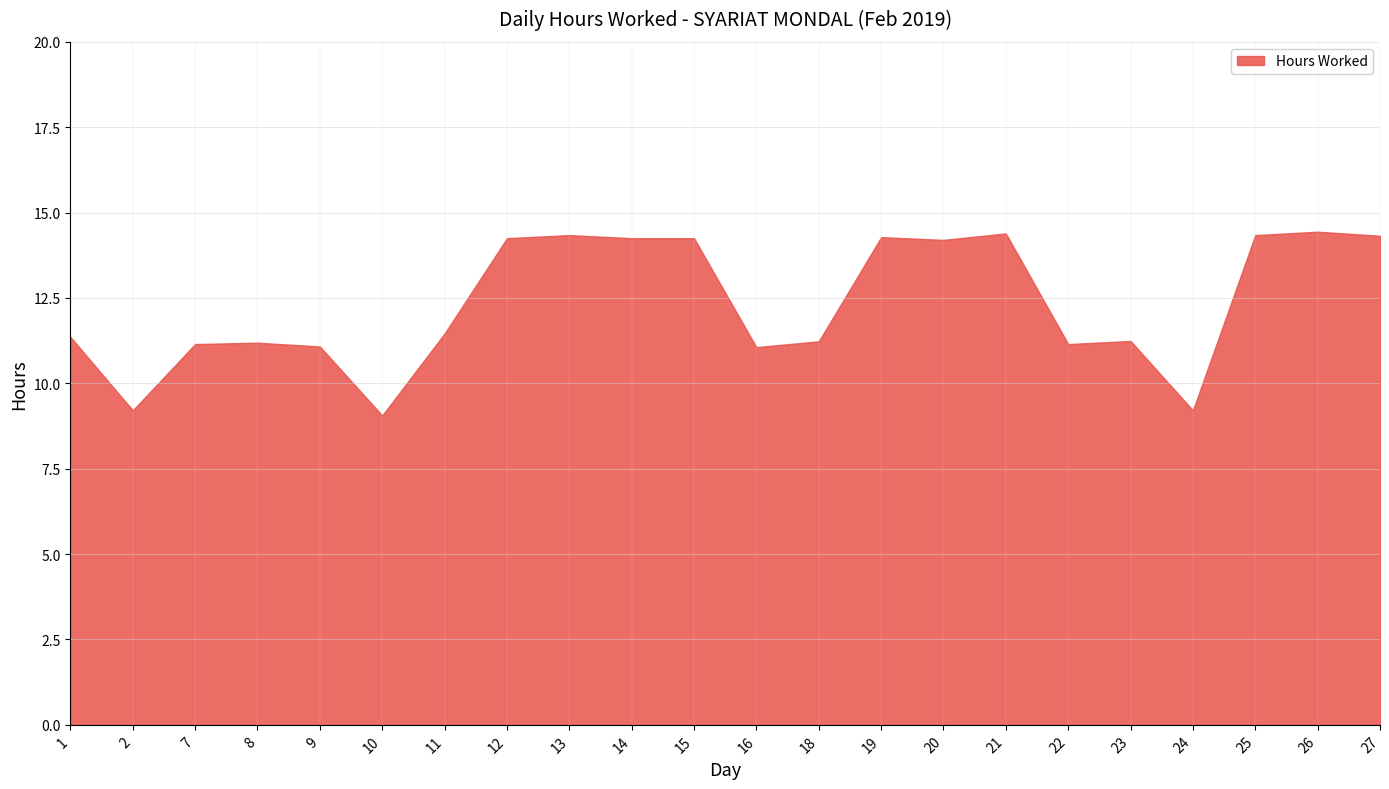

Between 13 and 8, which is larger?

13